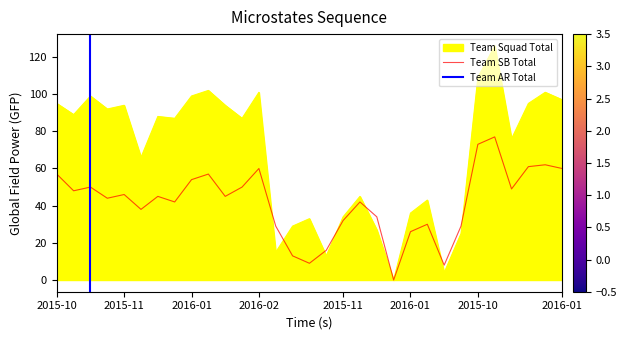

How many interior local valleys does the Team SB Total series have?

9